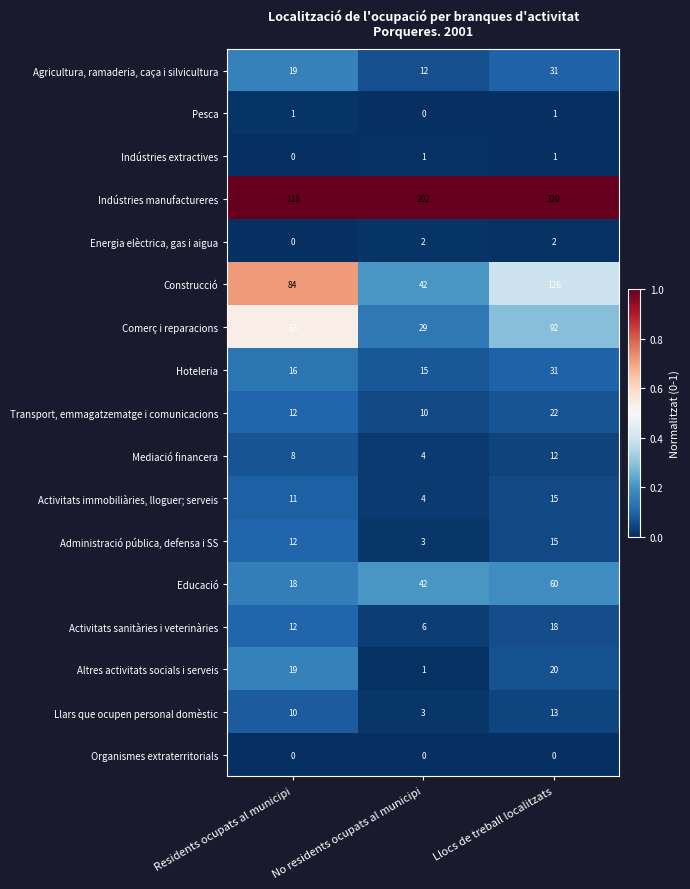

Which series has the widest spread of values?

Indústries manufactureres